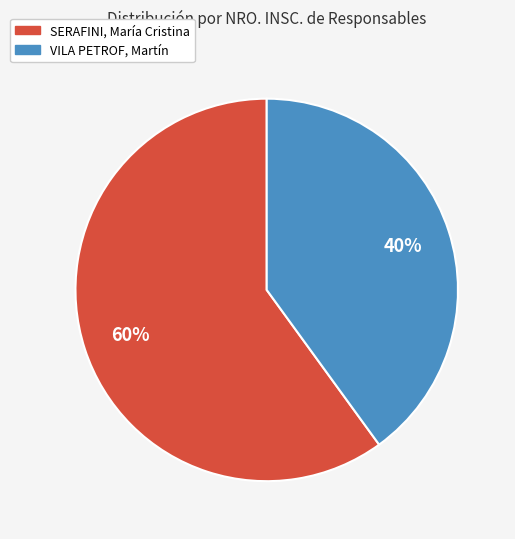

Which category has the smallest portion of the pie?

VILA PETROF, Martín